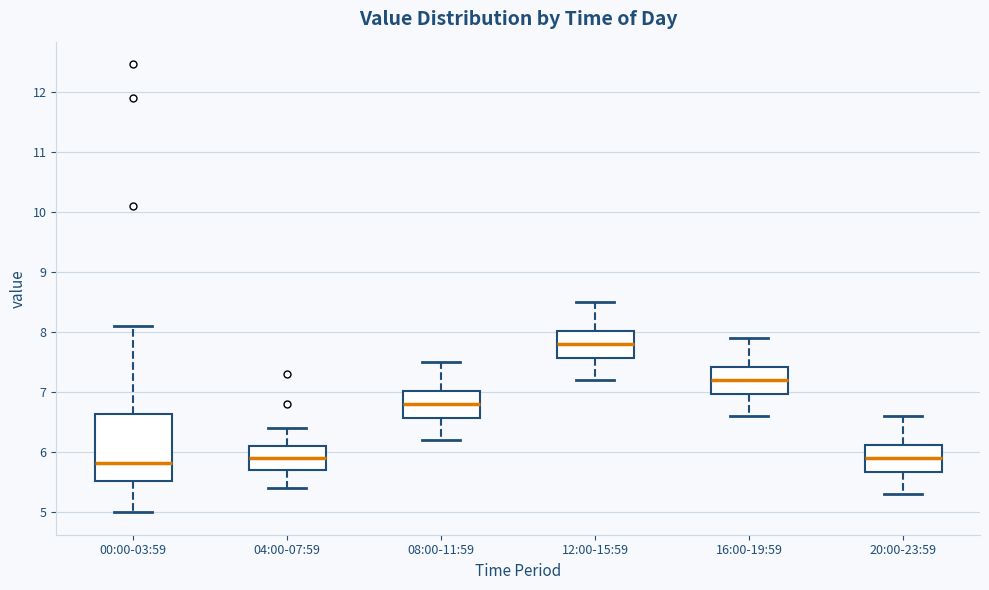

Reading left to right, read every box against the y-axis: the position of its median line, the range the box covers, and the ends of its whiskers. The values are not printed on the chart, so give them approximately, as read against the axis.

00:00-03:59: median 5.8, box 5.5 to 6.6, whiskers 5.0 to 8.1
04:00-07:59: median 5.9, box 5.7 to 6.1, whiskers 5.4 to 6.4
08:00-11:59: median 6.8, box 6.6 to 7.0, whiskers 6.2 to 7.5
12:00-15:59: median 7.8, box 7.6 to 8.0, whiskers 7.2 to 8.5
16:00-19:59: median 7.2, box 7.0 to 7.4, whiskers 6.6 to 7.9
20:00-23:59: median 5.9, box 5.7 to 6.1, whiskers 5.3 to 6.6